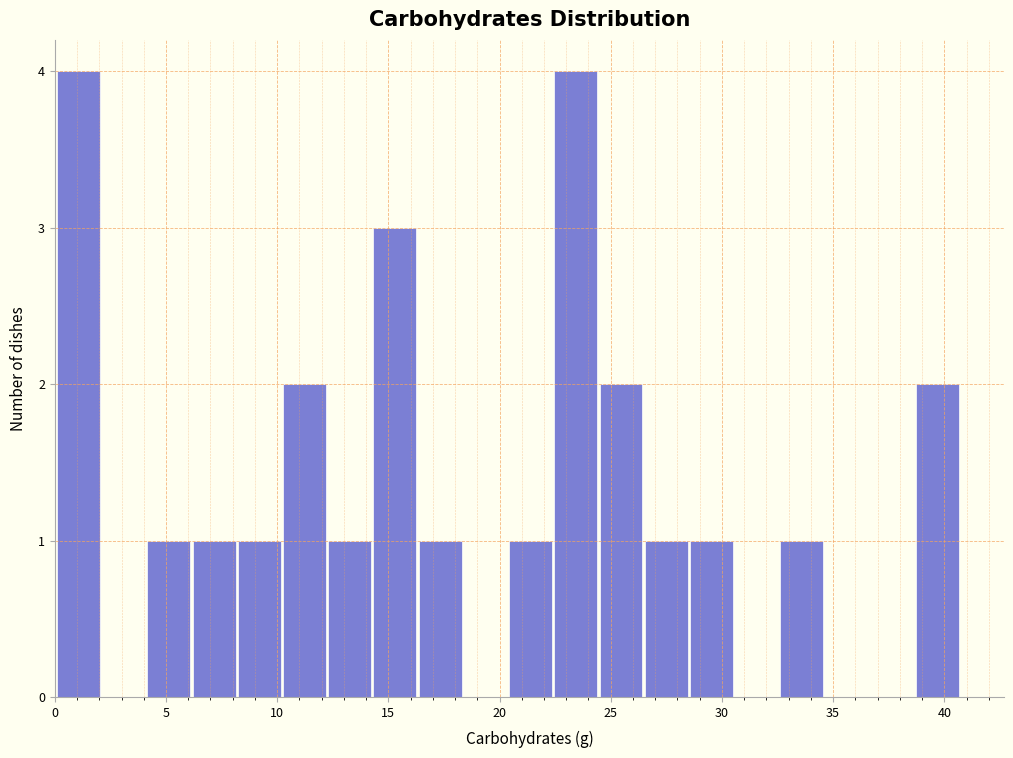

How tall is the bar that spans 6.0 to 8.0 on the x-axis? Neither the bar edges nor the heights are printed on the chart, so give them approximately, as read against the axes.

1